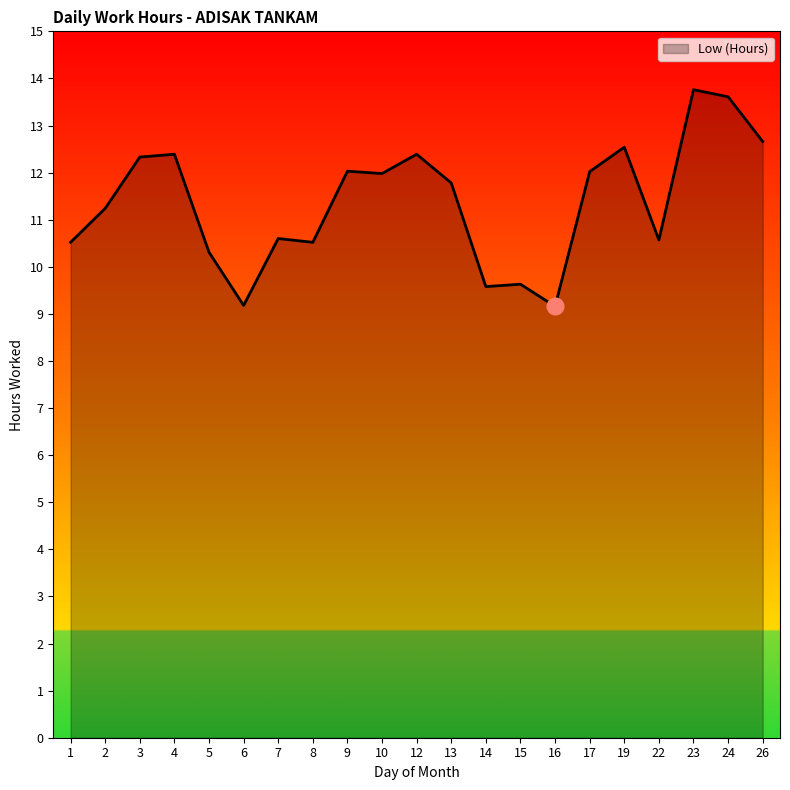

Where does the data first go above 11?

2